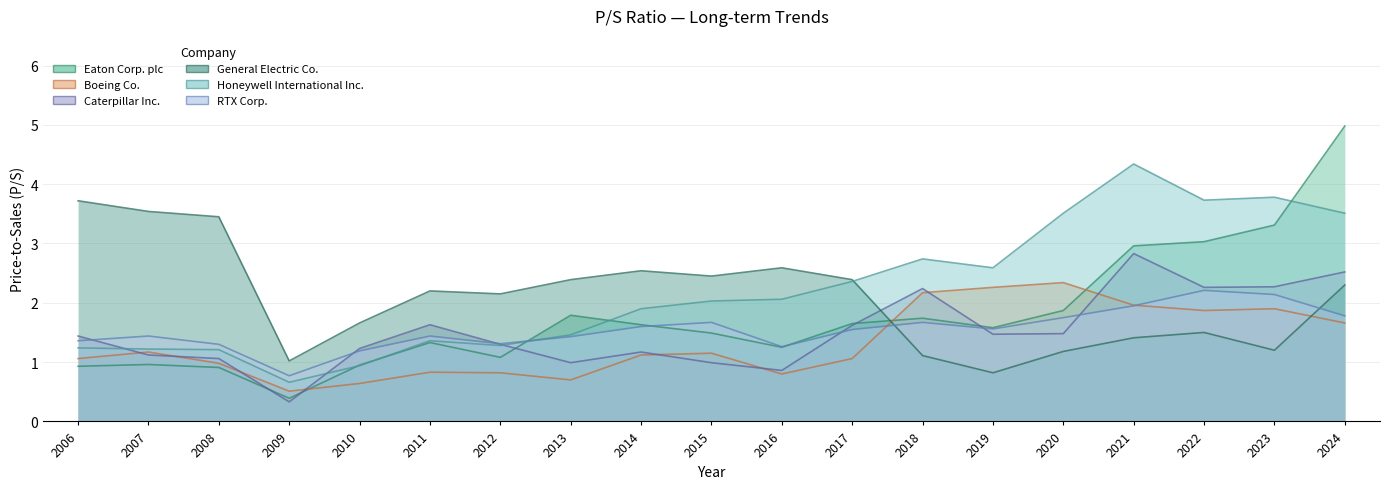

How many series are shown in this chart?

6